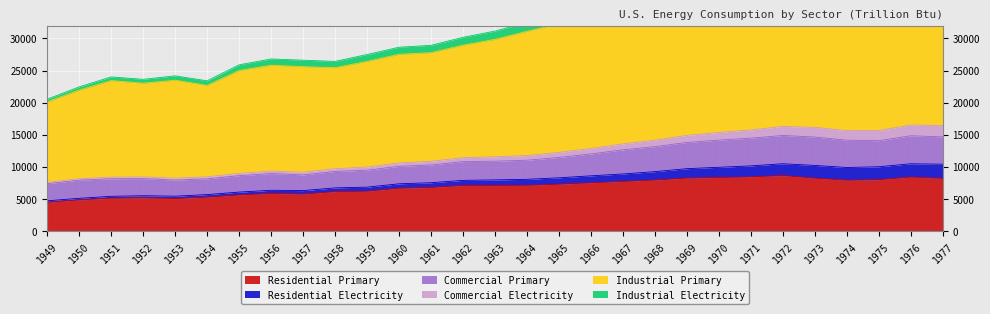

What is the highest value of the Residential Primary series?

8628.2